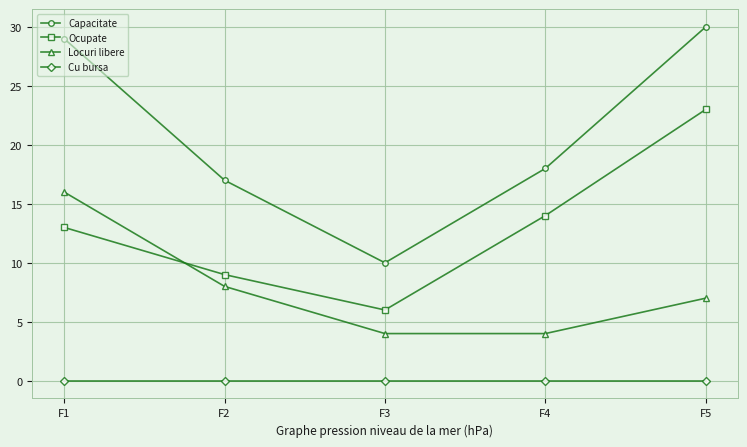

What is the sum of all Capacitate values?

104